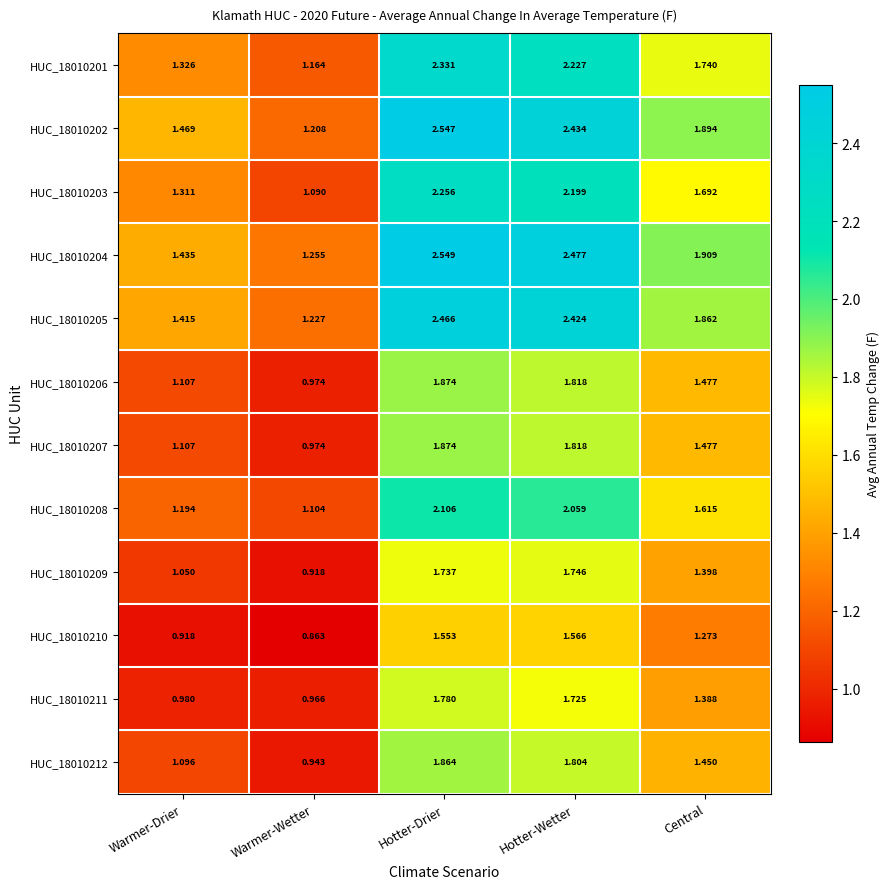

At which category is the sum across all series the highest?

Hotter-Drier